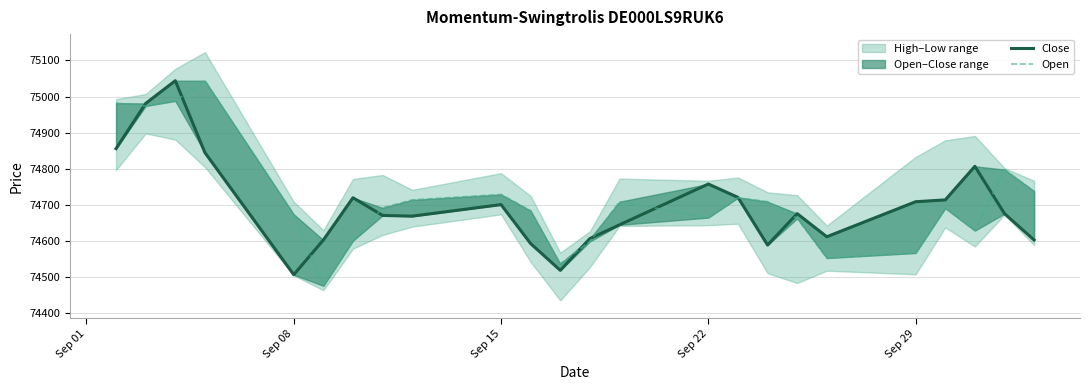

How many times do Open and Close cross each other?

10